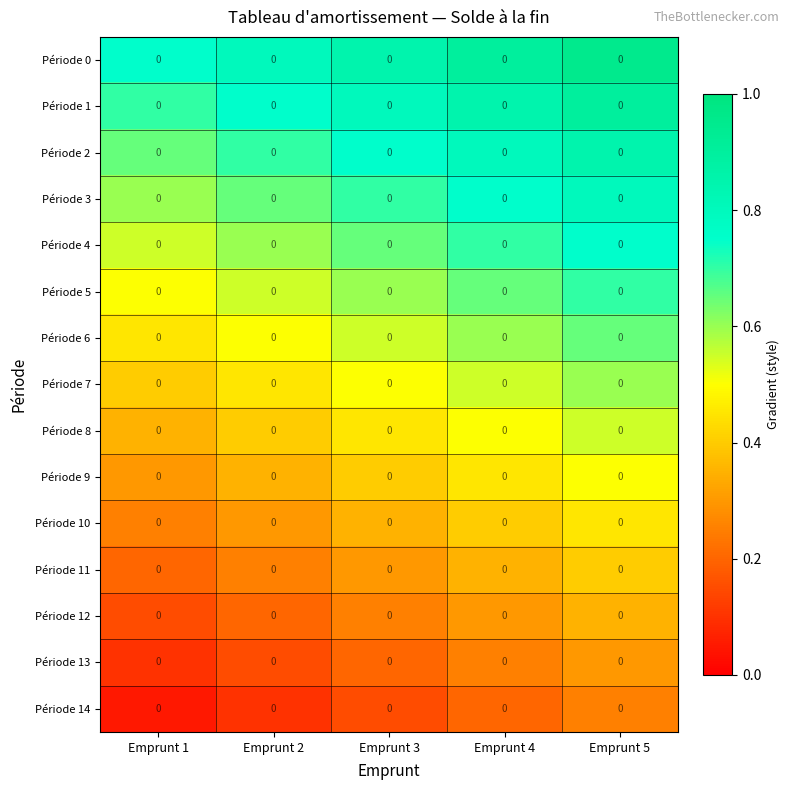

What is the lowest value of the Période 2 series?

0.7